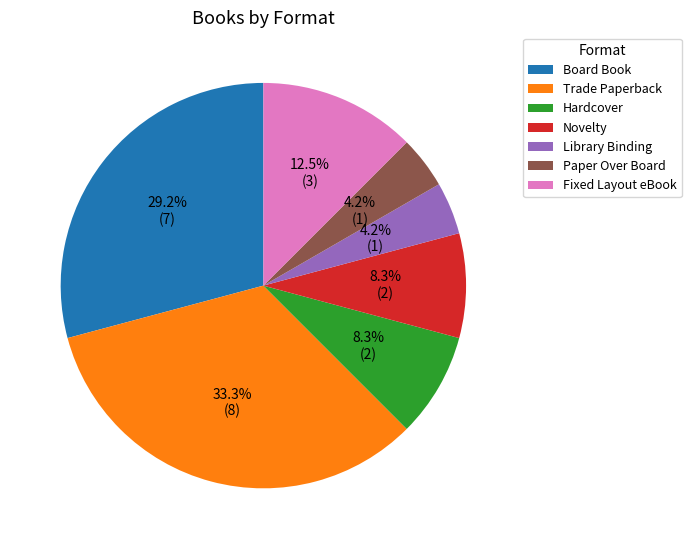

What is the total percentage of Library Binding and Trade Paperback?

37.5%